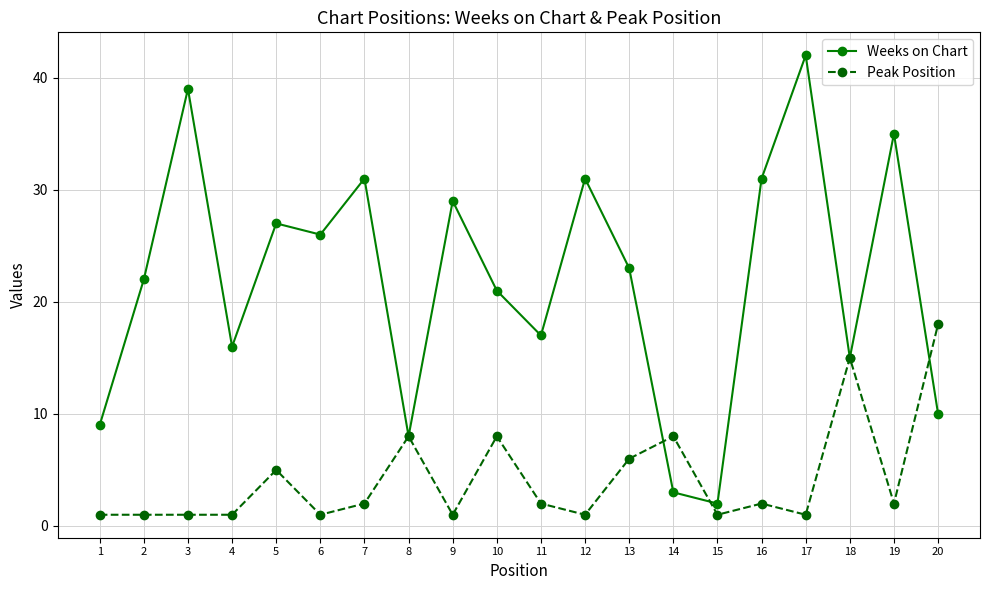

What is the difference between the maximum and minimum values in the Peak Position series?

17